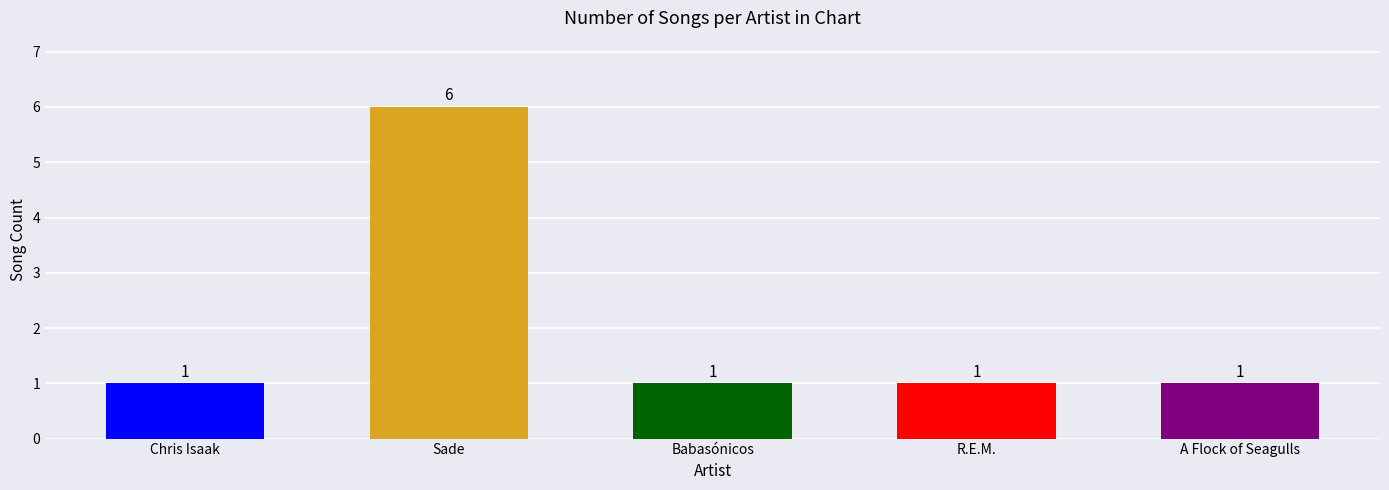

What is the greatest value displayed?

6